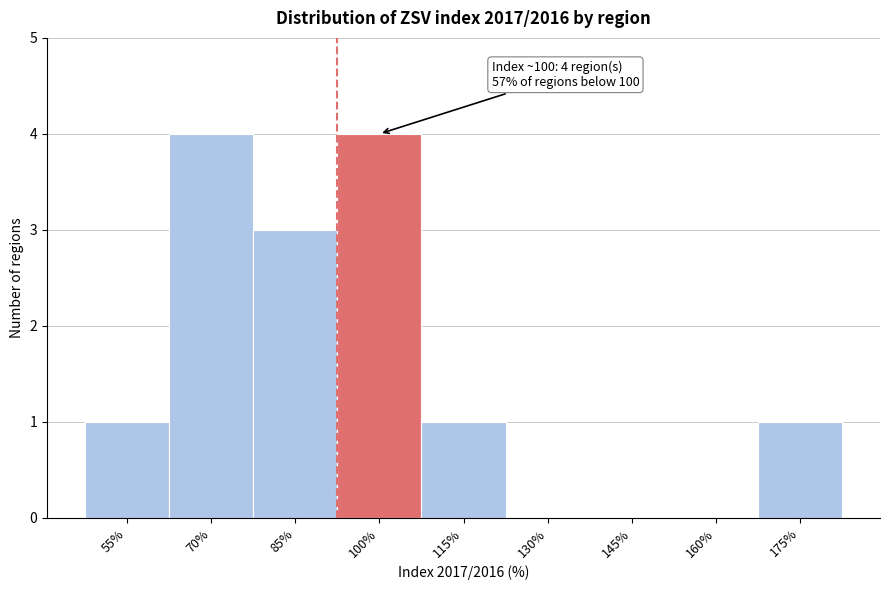

Reading right to left, extract all data points from this chart.

175%=1	160%=0	145%=0	130%=0	115%=1	100%=4	85%=3	70%=4	55%=1